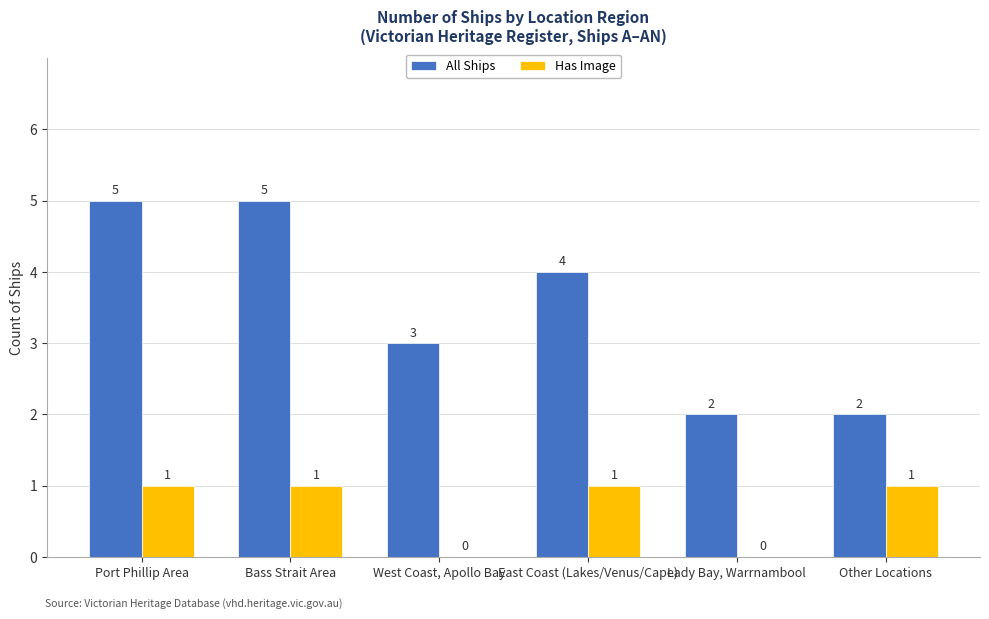

Are the bars grouped side by side (vs. stacked)?

Yes